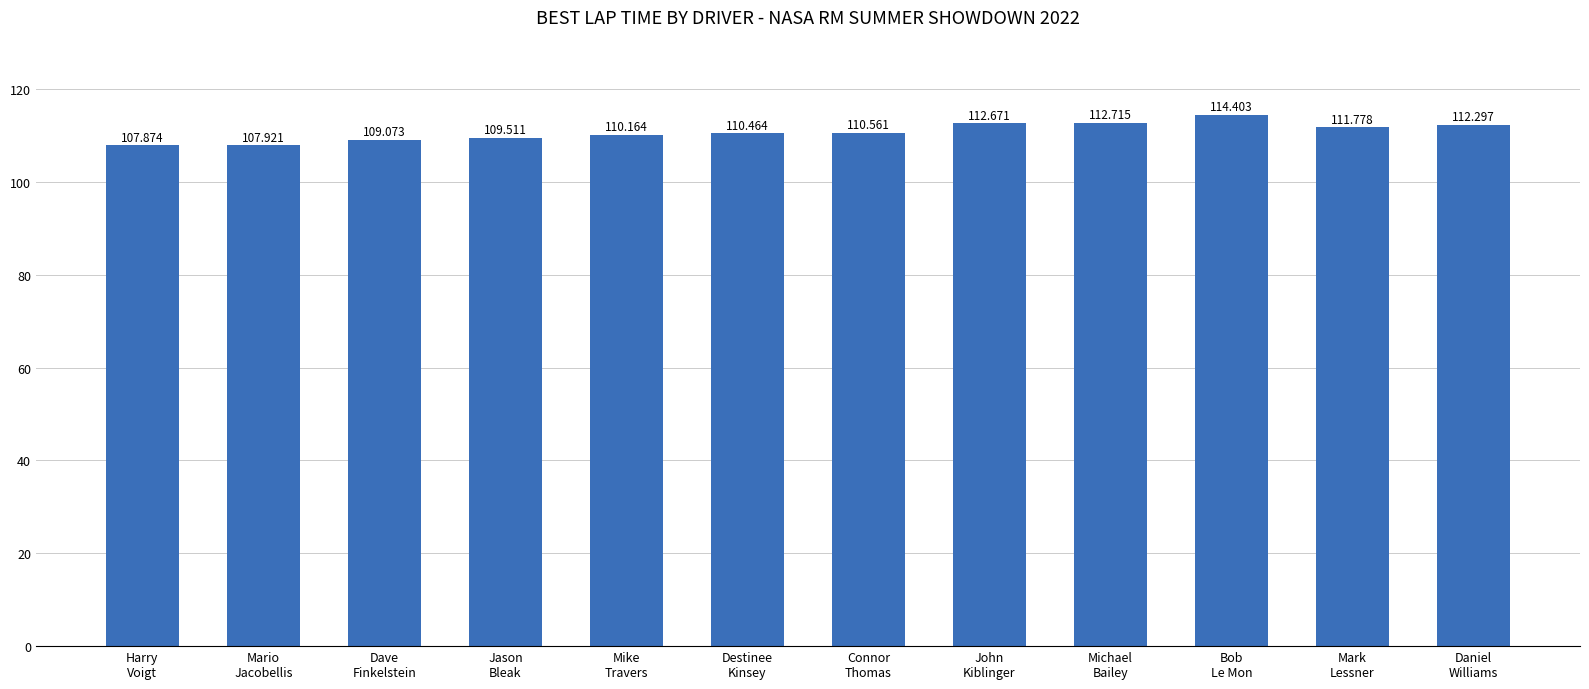

How many bars are there in total?

12